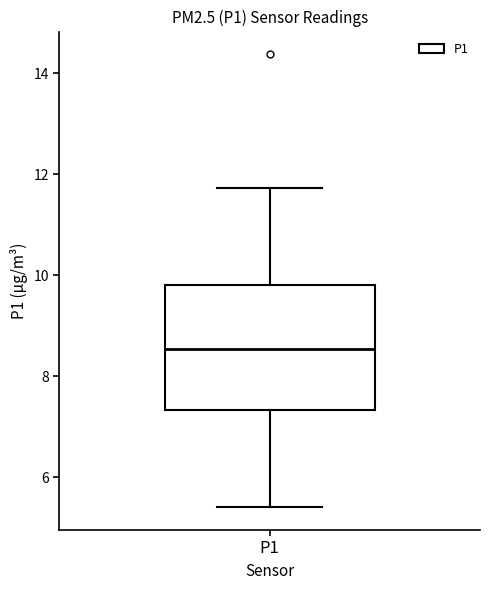

Where does the median line of the box for P1 sit on the y-axis? The values are not printed on the chart, so give them approximately, as read against the axis.

8.6